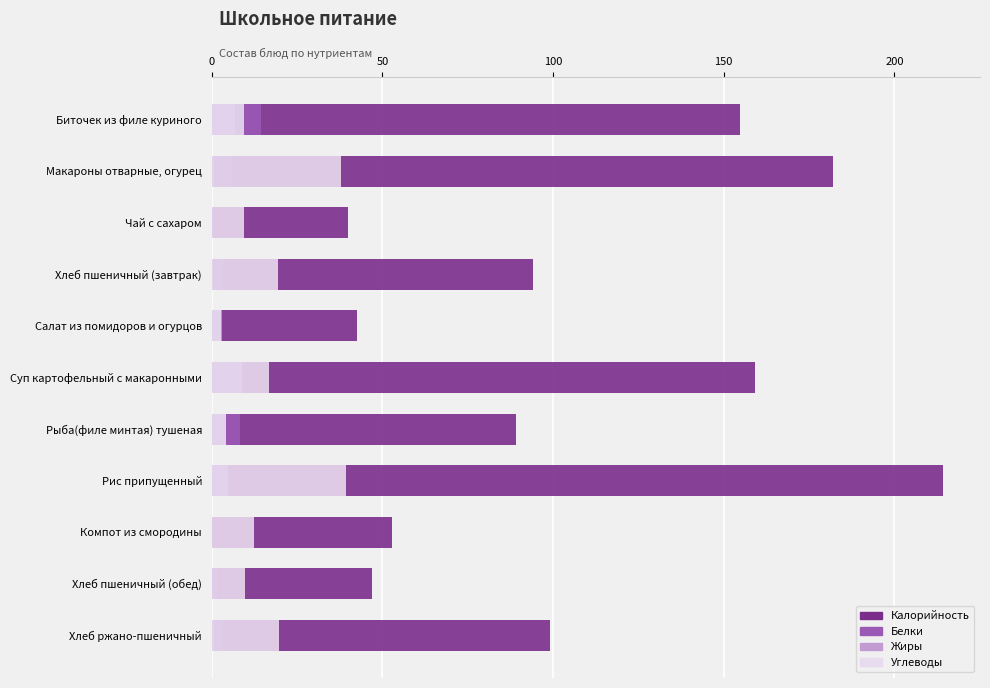

What is the average value of the Белки series?

4.2